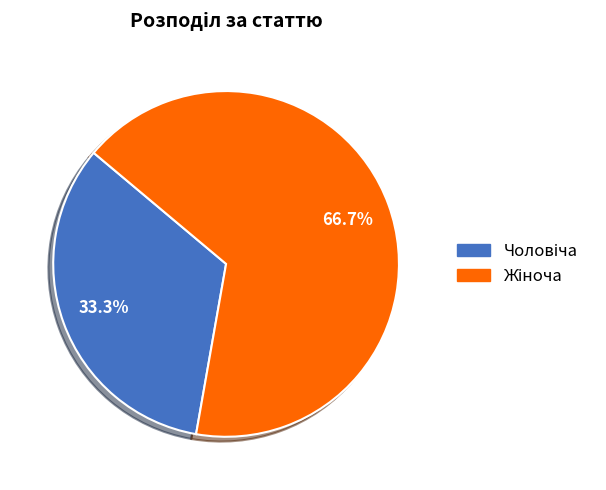

Is there any slice that represents more than half of the pie?

Yes